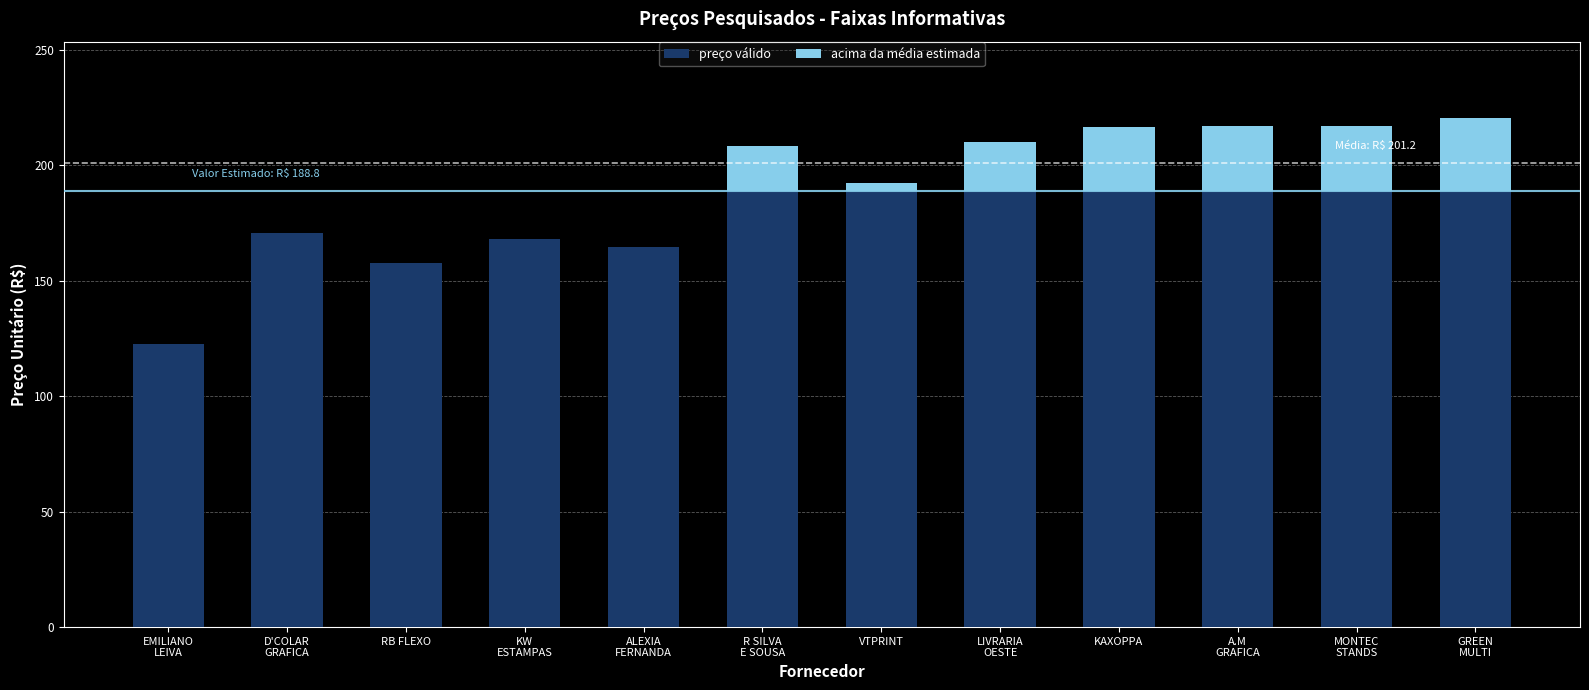

What position from the left is KW
ESTAMPAS?

4